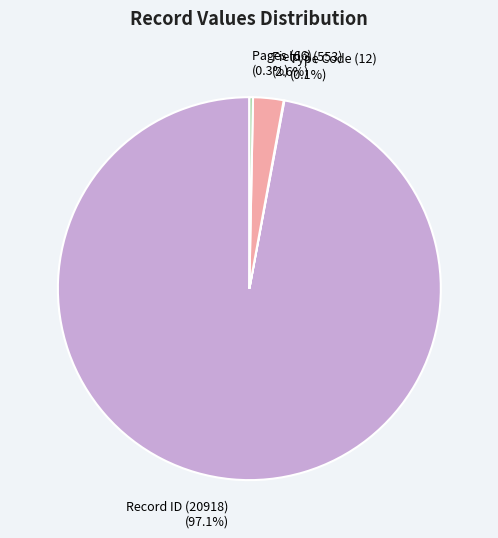

Which has a higher value, Record ID (20918) (97.1%) or Field 3 (553) (2.6%)?

Record ID (20918) (97.1%)